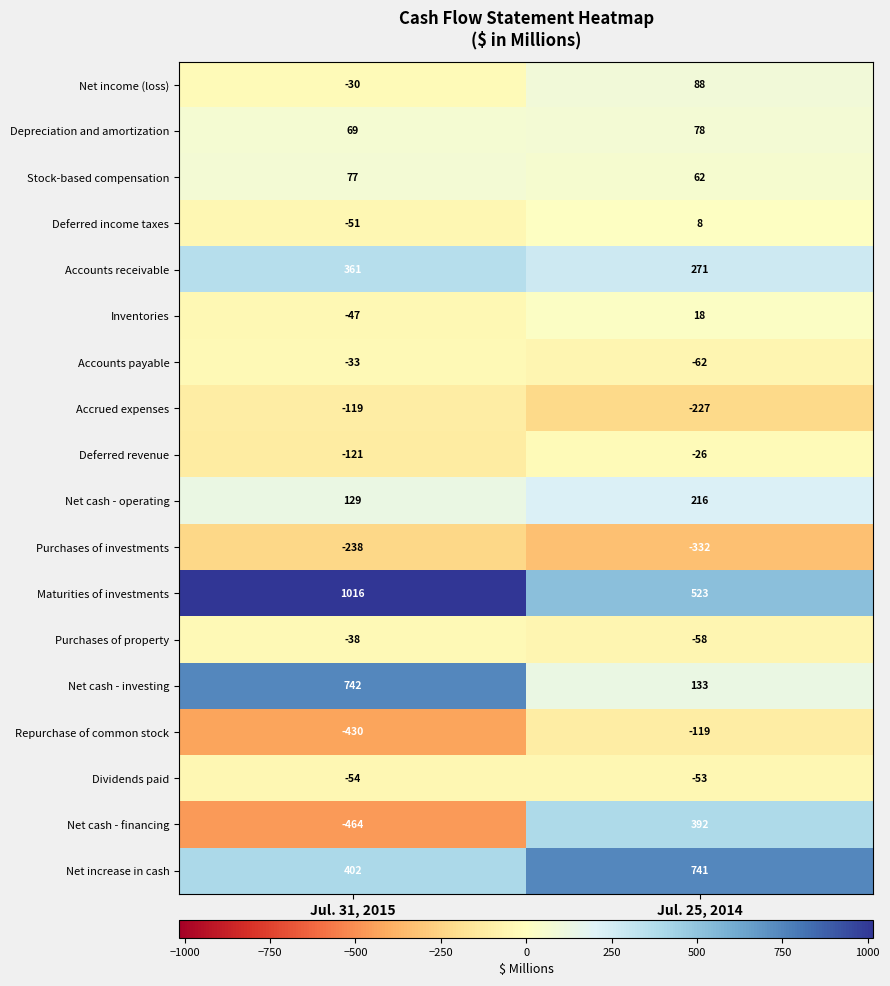

The Net cash - financing series shows -637 at Jul. 31, 2015. True or false?

False